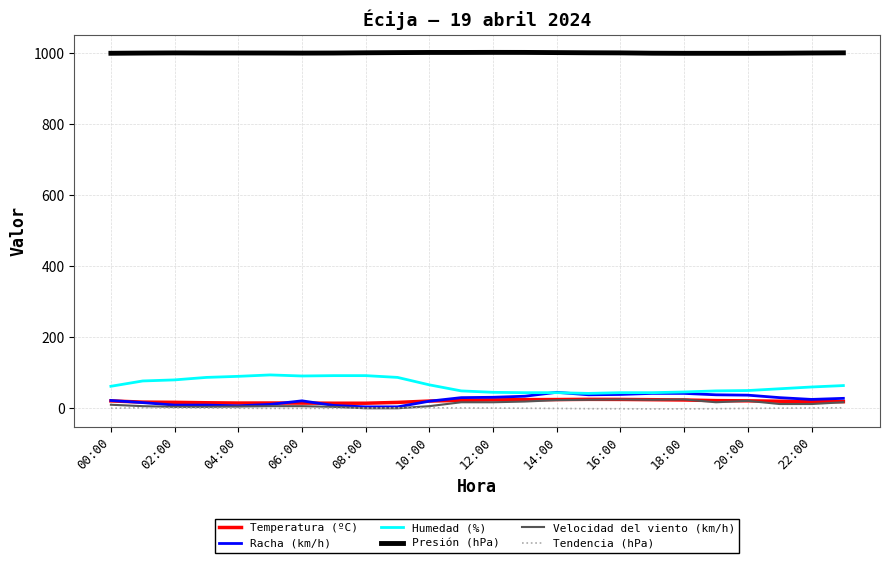

True or false: Presión (hPa) and Tendencia (hPa) cross at least once.

False